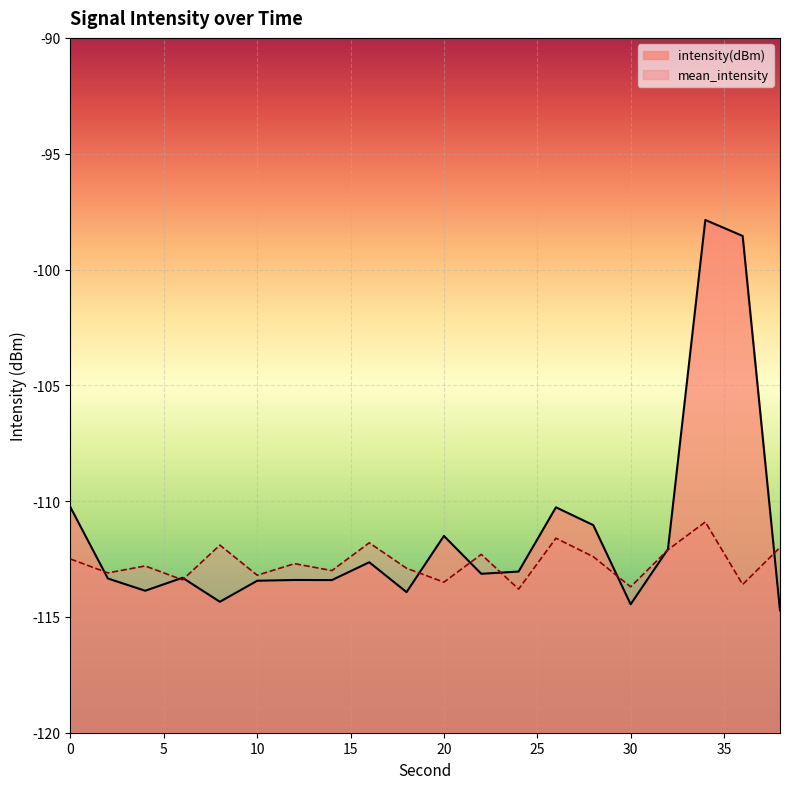

Between 18 and 22, which is larger?

22